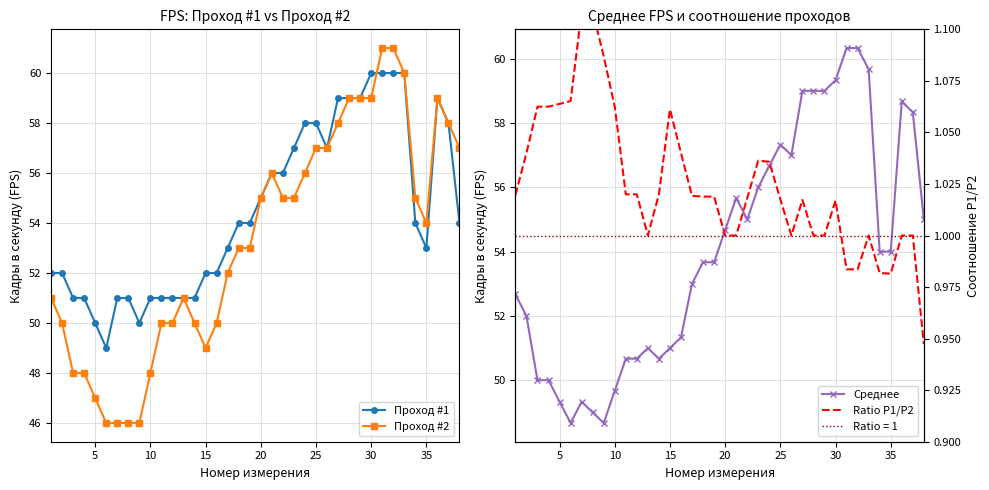

True or false: Проход #1 has a value of 85 at 30.

False